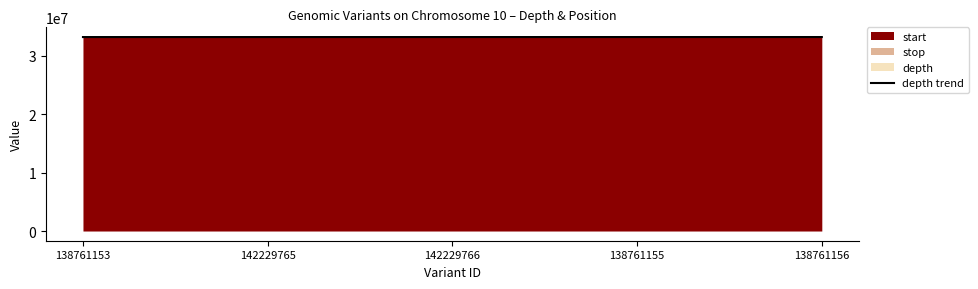

What position from the left is 142229766?

3